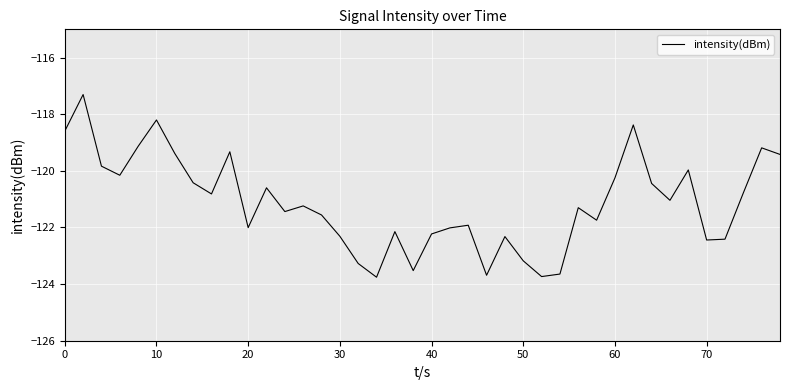

What is the difference between the maximum and minimum values?

6.5